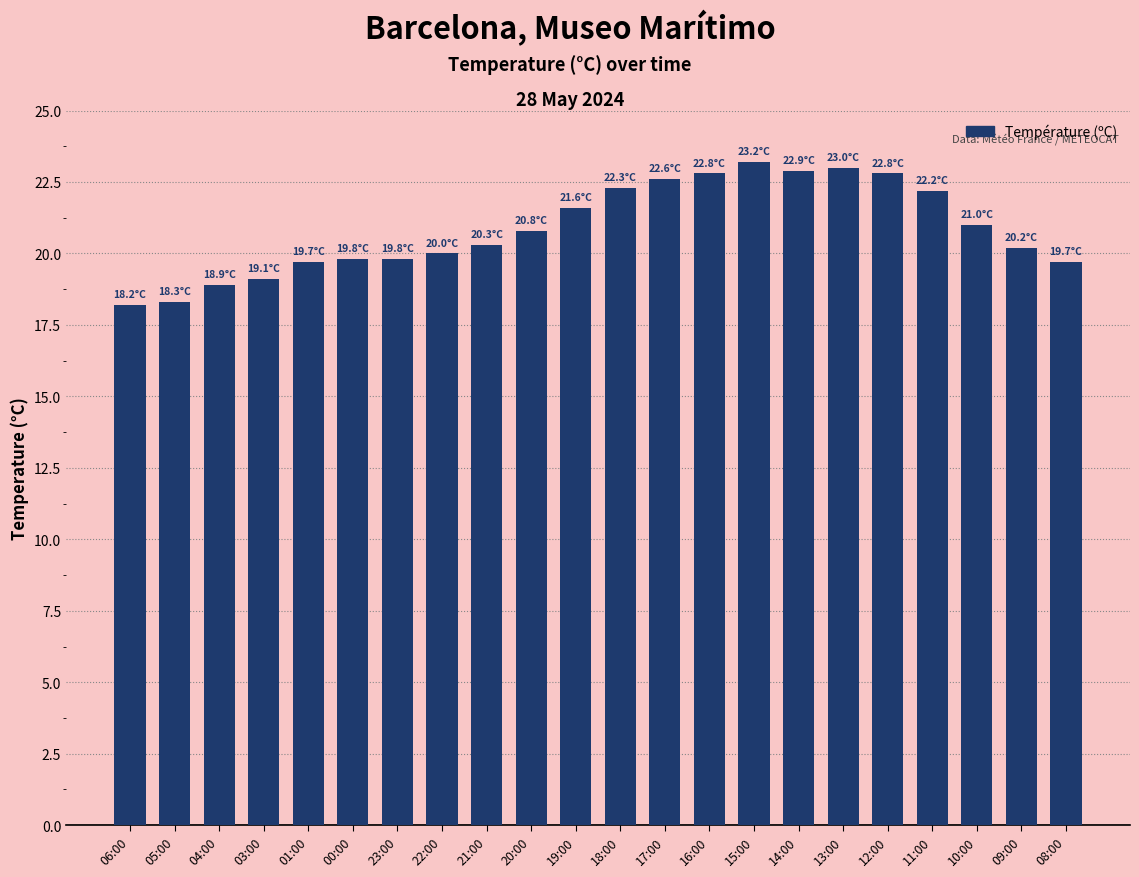

Approximately how many times larger is the value at 12:00 compared to 21:00?

1.1